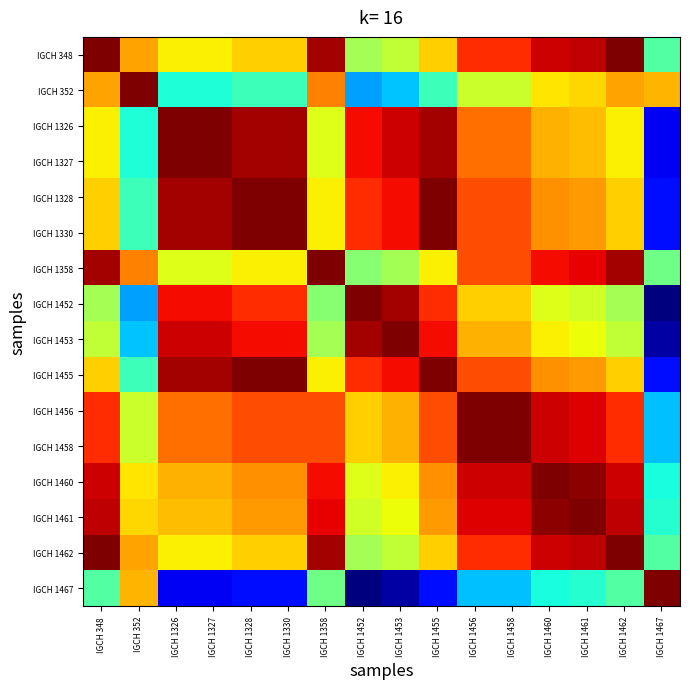

Reading right to left, extract all data points from this chart.

IGCH 348: IGCH 1467=65	IGCH 1462=144	IGCH 1461=136	IGCH 1460=134	IGCH 1458=124	IGCH 1456=124	IGCH 1455=99	IGCH 1453=84	IGCH 1452=79	IGCH 1358=139	IGCH 1330=99	IGCH 1328=99	IGCH 1327=94	IGCH 1326=94	IGCH 352=106	IGCH 348=144
IGCH 352: IGCH 1467=103	IGCH 1462=106	IGCH 1461=98	IGCH 1460=96	IGCH 1458=86	IGCH 1456=86	IGCH 1455=61	IGCH 1453=46	IGCH 1452=41	IGCH 1358=111	IGCH 1330=61	IGCH 1328=61	IGCH 1327=56	IGCH 1326=56	IGCH 352=144	IGCH 348=106
IGCH 1326: IGCH 1467=15	IGCH 1462=94	IGCH 1461=102	IGCH 1460=104	IGCH 1458=114	IGCH 1456=114	IGCH 1455=139	IGCH 1453=134	IGCH 1452=129	IGCH 1358=89	IGCH 1330=139	IGCH 1328=139	IGCH 1327=144	IGCH 1326=144	IGCH 352=56	IGCH 348=94
IGCH 1327: IGCH 1467=15	IGCH 1462=94	IGCH 1461=102	IGCH 1460=104	IGCH 1458=114	IGCH 1456=114	IGCH 1455=139	IGCH 1453=134	IGCH 1452=129	IGCH 1358=89	IGCH 1330=139	IGCH 1328=139	IGCH 1327=144	IGCH 1326=144	IGCH 352=56	IGCH 348=94
IGCH 1328: IGCH 1467=20	IGCH 1462=99	IGCH 1461=107	IGCH 1460=109	IGCH 1458=119	IGCH 1456=119	IGCH 1455=144	IGCH 1453=129	IGCH 1452=124	IGCH 1358=94	IGCH 1330=144	IGCH 1328=144	IGCH 1327=139	IGCH 1326=139	IGCH 352=61	IGCH 348=99
IGCH 1330: IGCH 1467=20	IGCH 1462=99	IGCH 1461=107	IGCH 1460=109	IGCH 1458=119	IGCH 1456=119	IGCH 1455=144	IGCH 1453=129	IGCH 1452=124	IGCH 1358=94	IGCH 1330=144	IGCH 1328=144	IGCH 1327=139	IGCH 1326=139	IGCH 352=61	IGCH 348=99
IGCH 1358: IGCH 1467=70	IGCH 1462=139	IGCH 1461=131	IGCH 1460=129	IGCH 1458=119	IGCH 1456=119	IGCH 1455=94	IGCH 1453=79	IGCH 1452=74	IGCH 1358=144	IGCH 1330=94	IGCH 1328=94	IGCH 1327=89	IGCH 1326=89	IGCH 352=111	IGCH 348=139
IGCH 1452: IGCH 1467=0	IGCH 1462=79	IGCH 1461=87	IGCH 1460=89	IGCH 1458=99	IGCH 1456=99	IGCH 1455=124	IGCH 1453=139	IGCH 1452=144	IGCH 1358=74	IGCH 1330=124	IGCH 1328=124	IGCH 1327=129	IGCH 1326=129	IGCH 352=41	IGCH 348=79
IGCH 1453: IGCH 1467=5	IGCH 1462=84	IGCH 1461=92	IGCH 1460=94	IGCH 1458=104	IGCH 1456=104	IGCH 1455=129	IGCH 1453=144	IGCH 1452=139	IGCH 1358=79	IGCH 1330=129	IGCH 1328=129	IGCH 1327=134	IGCH 1326=134	IGCH 352=46	IGCH 348=84
IGCH 1455: IGCH 1467=20	IGCH 1462=99	IGCH 1461=107	IGCH 1460=109	IGCH 1458=119	IGCH 1456=119	IGCH 1455=144	IGCH 1453=129	IGCH 1452=124	IGCH 1358=94	IGCH 1330=144	IGCH 1328=144	IGCH 1327=139	IGCH 1326=139	IGCH 352=61	IGCH 348=99
IGCH 1456: IGCH 1467=45	IGCH 1462=124	IGCH 1461=132	IGCH 1460=134	IGCH 1458=144	IGCH 1456=144	IGCH 1455=119	IGCH 1453=104	IGCH 1452=99	IGCH 1358=119	IGCH 1330=119	IGCH 1328=119	IGCH 1327=114	IGCH 1326=114	IGCH 352=86	IGCH 348=124
IGCH 1458: IGCH 1467=45	IGCH 1462=124	IGCH 1461=132	IGCH 1460=134	IGCH 1458=144	IGCH 1456=144	IGCH 1455=119	IGCH 1453=104	IGCH 1452=99	IGCH 1358=119	IGCH 1330=119	IGCH 1328=119	IGCH 1327=114	IGCH 1326=114	IGCH 352=86	IGCH 348=124
IGCH 1460: IGCH 1467=55	IGCH 1462=134	IGCH 1461=142	IGCH 1460=144	IGCH 1458=134	IGCH 1456=134	IGCH 1455=109	IGCH 1453=94	IGCH 1452=89	IGCH 1358=129	IGCH 1330=109	IGCH 1328=109	IGCH 1327=104	IGCH 1326=104	IGCH 352=96	IGCH 348=134
IGCH 1461: IGCH 1467=57	IGCH 1462=136	IGCH 1461=144	IGCH 1460=142	IGCH 1458=132	IGCH 1456=132	IGCH 1455=107	IGCH 1453=92	IGCH 1452=87	IGCH 1358=131	IGCH 1330=107	IGCH 1328=107	IGCH 1327=102	IGCH 1326=102	IGCH 352=98	IGCH 348=136
IGCH 1462: IGCH 1467=65	IGCH 1462=144	IGCH 1461=136	IGCH 1460=134	IGCH 1458=124	IGCH 1456=124	IGCH 1455=99	IGCH 1453=84	IGCH 1452=79	IGCH 1358=139	IGCH 1330=99	IGCH 1328=99	IGCH 1327=94	IGCH 1326=94	IGCH 352=106	IGCH 348=144
IGCH 1467: IGCH 1467=144	IGCH 1462=65	IGCH 1461=57	IGCH 1460=55	IGCH 1458=45	IGCH 1456=45	IGCH 1455=20	IGCH 1453=5	IGCH 1452=0	IGCH 1358=70	IGCH 1330=20	IGCH 1328=20	IGCH 1327=15	IGCH 1326=15	IGCH 352=103	IGCH 348=65